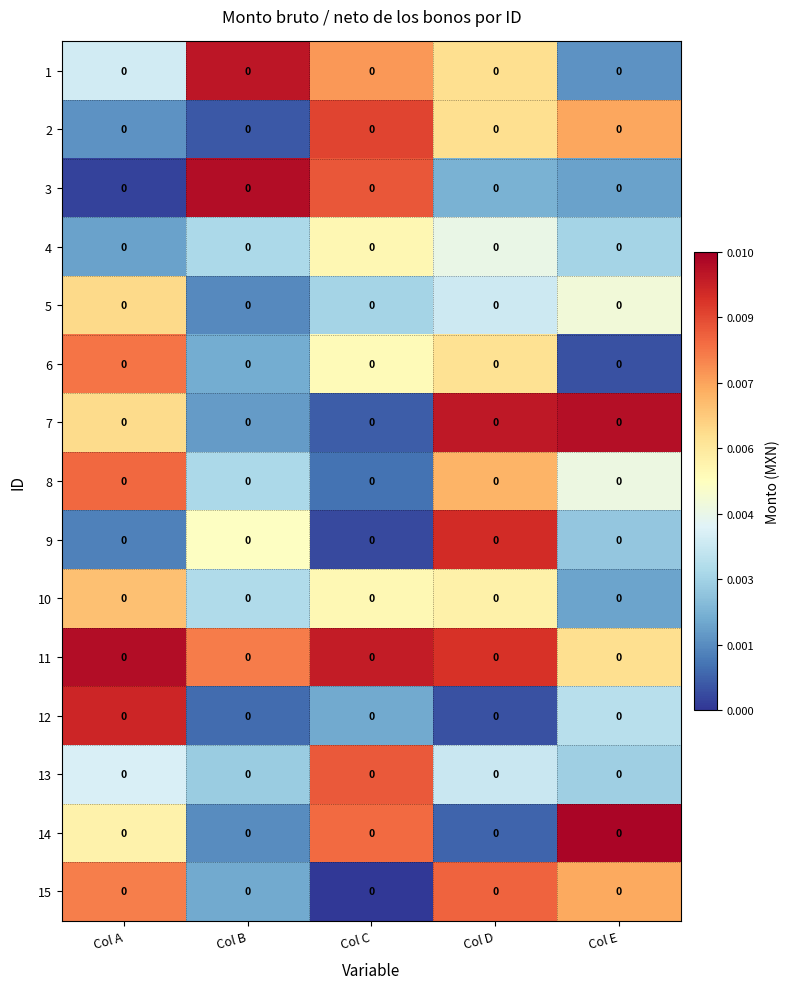

Reading left to right, transcribe all the data shown in this chart.

1: Col A=0.0	Col B=0.0	Col C=0.0	Col D=0.0	Col E=0.0
2: Col A=0.0	Col B=0.0	Col C=0.0	Col D=0.0	Col E=0.0
3: Col A=0.0	Col B=0.0	Col C=0.0	Col D=0.0	Col E=0.0
4: Col A=0.0	Col B=0.0	Col C=0.0	Col D=0.0	Col E=0.0
5: Col A=0.0	Col B=0.0	Col C=0.0	Col D=0.0	Col E=0.0
6: Col A=0.0	Col B=0.0	Col C=0.0	Col D=0.0	Col E=0.0
7: Col A=0.0	Col B=0.0	Col C=0.0	Col D=0.0	Col E=0.0
8: Col A=0.0	Col B=0.0	Col C=0.0	Col D=0.0	Col E=0.0
9: Col A=0.0	Col B=0.0	Col C=0.0	Col D=0.0	Col E=0.0
10: Col A=0.0	Col B=0.0	Col C=0.0	Col D=0.0	Col E=0.0
11: Col A=0.0	Col B=0.0	Col C=0.0	Col D=0.0	Col E=0.0
12: Col A=0.0	Col B=0.0	Col C=0.0	Col D=0.0	Col E=0.0
13: Col A=0.0	Col B=0.0	Col C=0.0	Col D=0.0	Col E=0.0
14: Col A=0.0	Col B=0.0	Col C=0.0	Col D=0.0	Col E=0.0
15: Col A=0.0	Col B=0.0	Col C=0.0	Col D=0.0	Col E=0.0